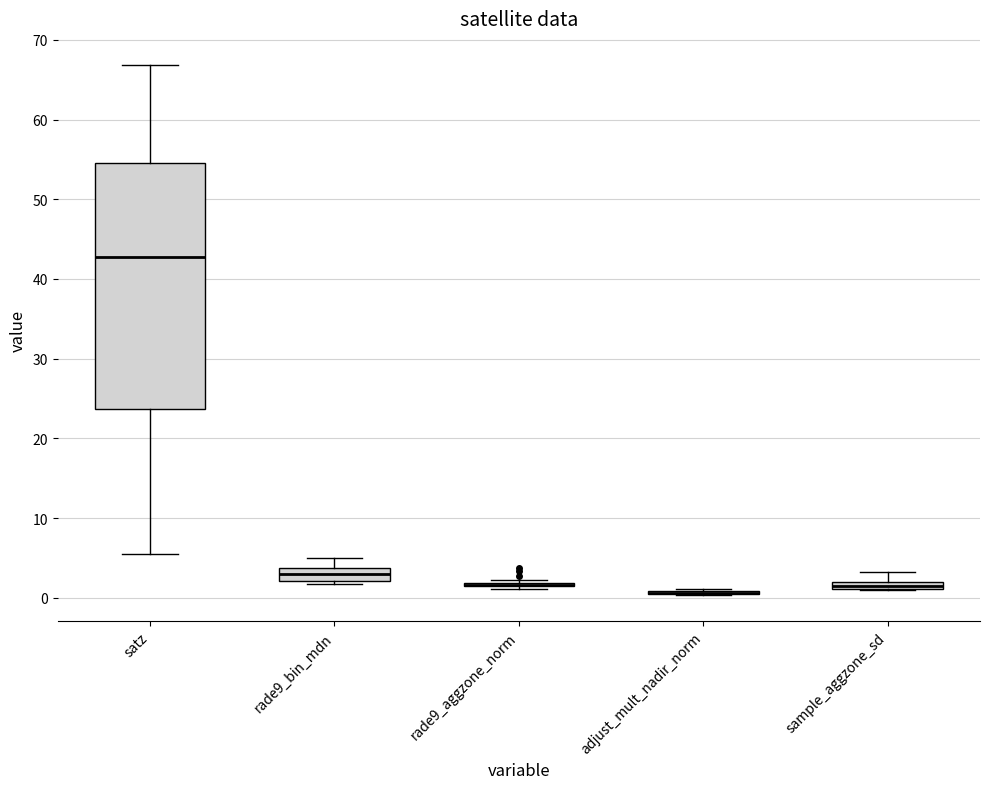

Where does the upper whisker of the box for sample_aggzone_sd end on the y-axis? The values are not printed on the chart, so give them approximately, as read against the axis.

3